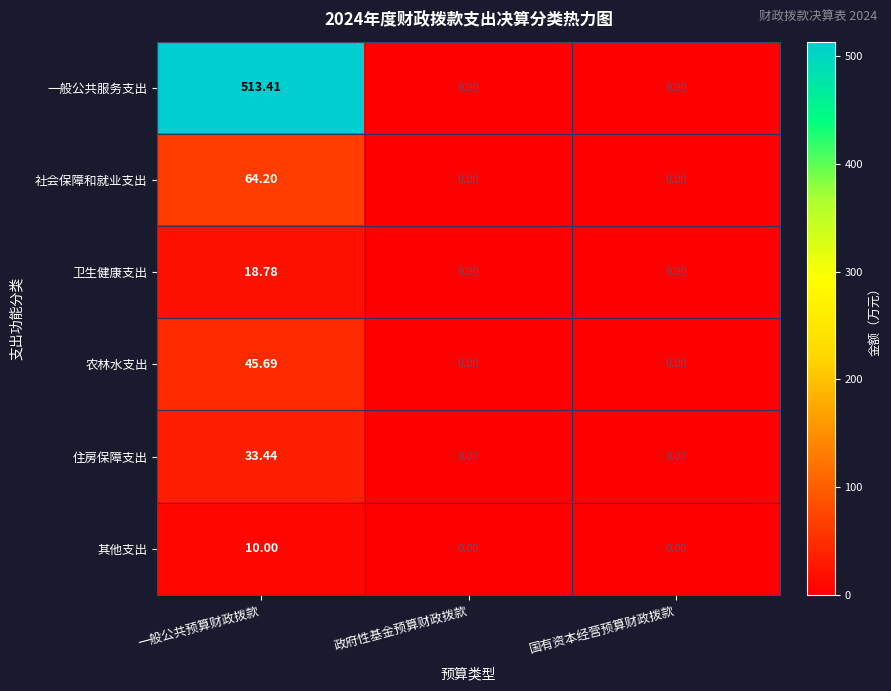

List the series in order of their peak value, lowest first.

其他支出, 卫生健康支出, 住房保障支出, 农林水支出, 社会保障和就业支出, 一般公共服务支出